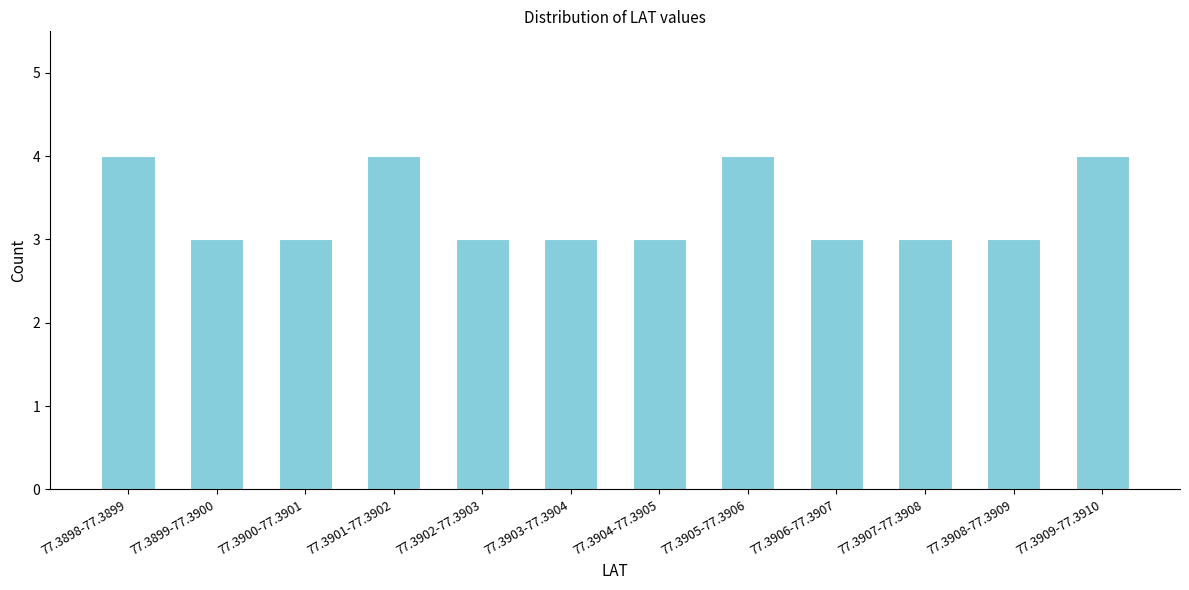

Reading left to right, list all the values displayed in this chart.

77.3898-77.3899=4	77.3899-77.3900=3	77.3900-77.3901=3	77.3901-77.3902=4	77.3902-77.3903=3	77.3903-77.3904=3	77.3904-77.3905=3	77.3905-77.3906=4	77.3906-77.3907=3	77.3907-77.3908=3	77.3908-77.3909=3	77.3909-77.3910=4